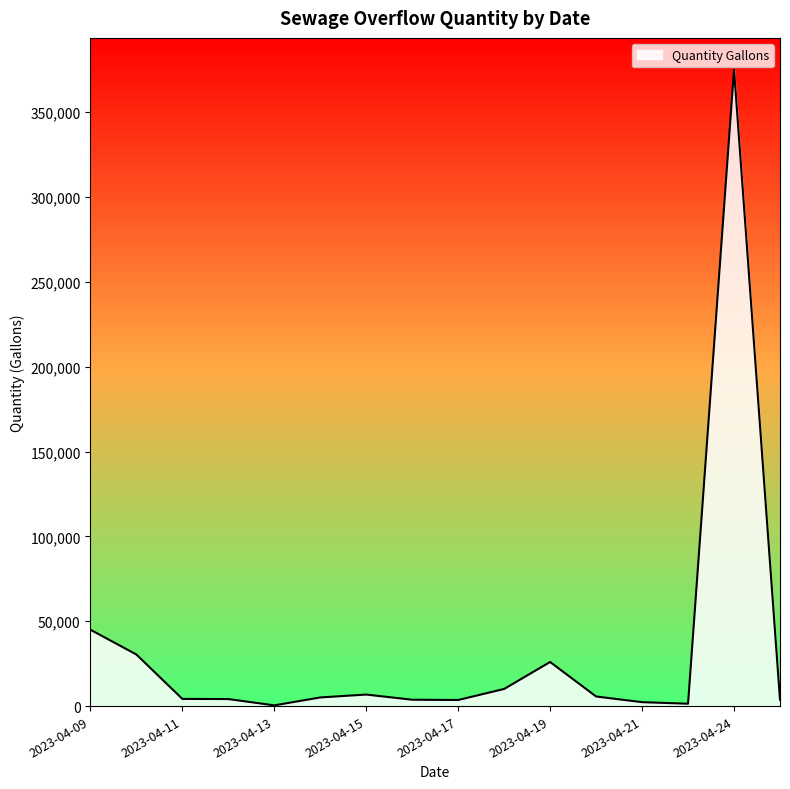

What is the maximum value shown in the chart?

375000